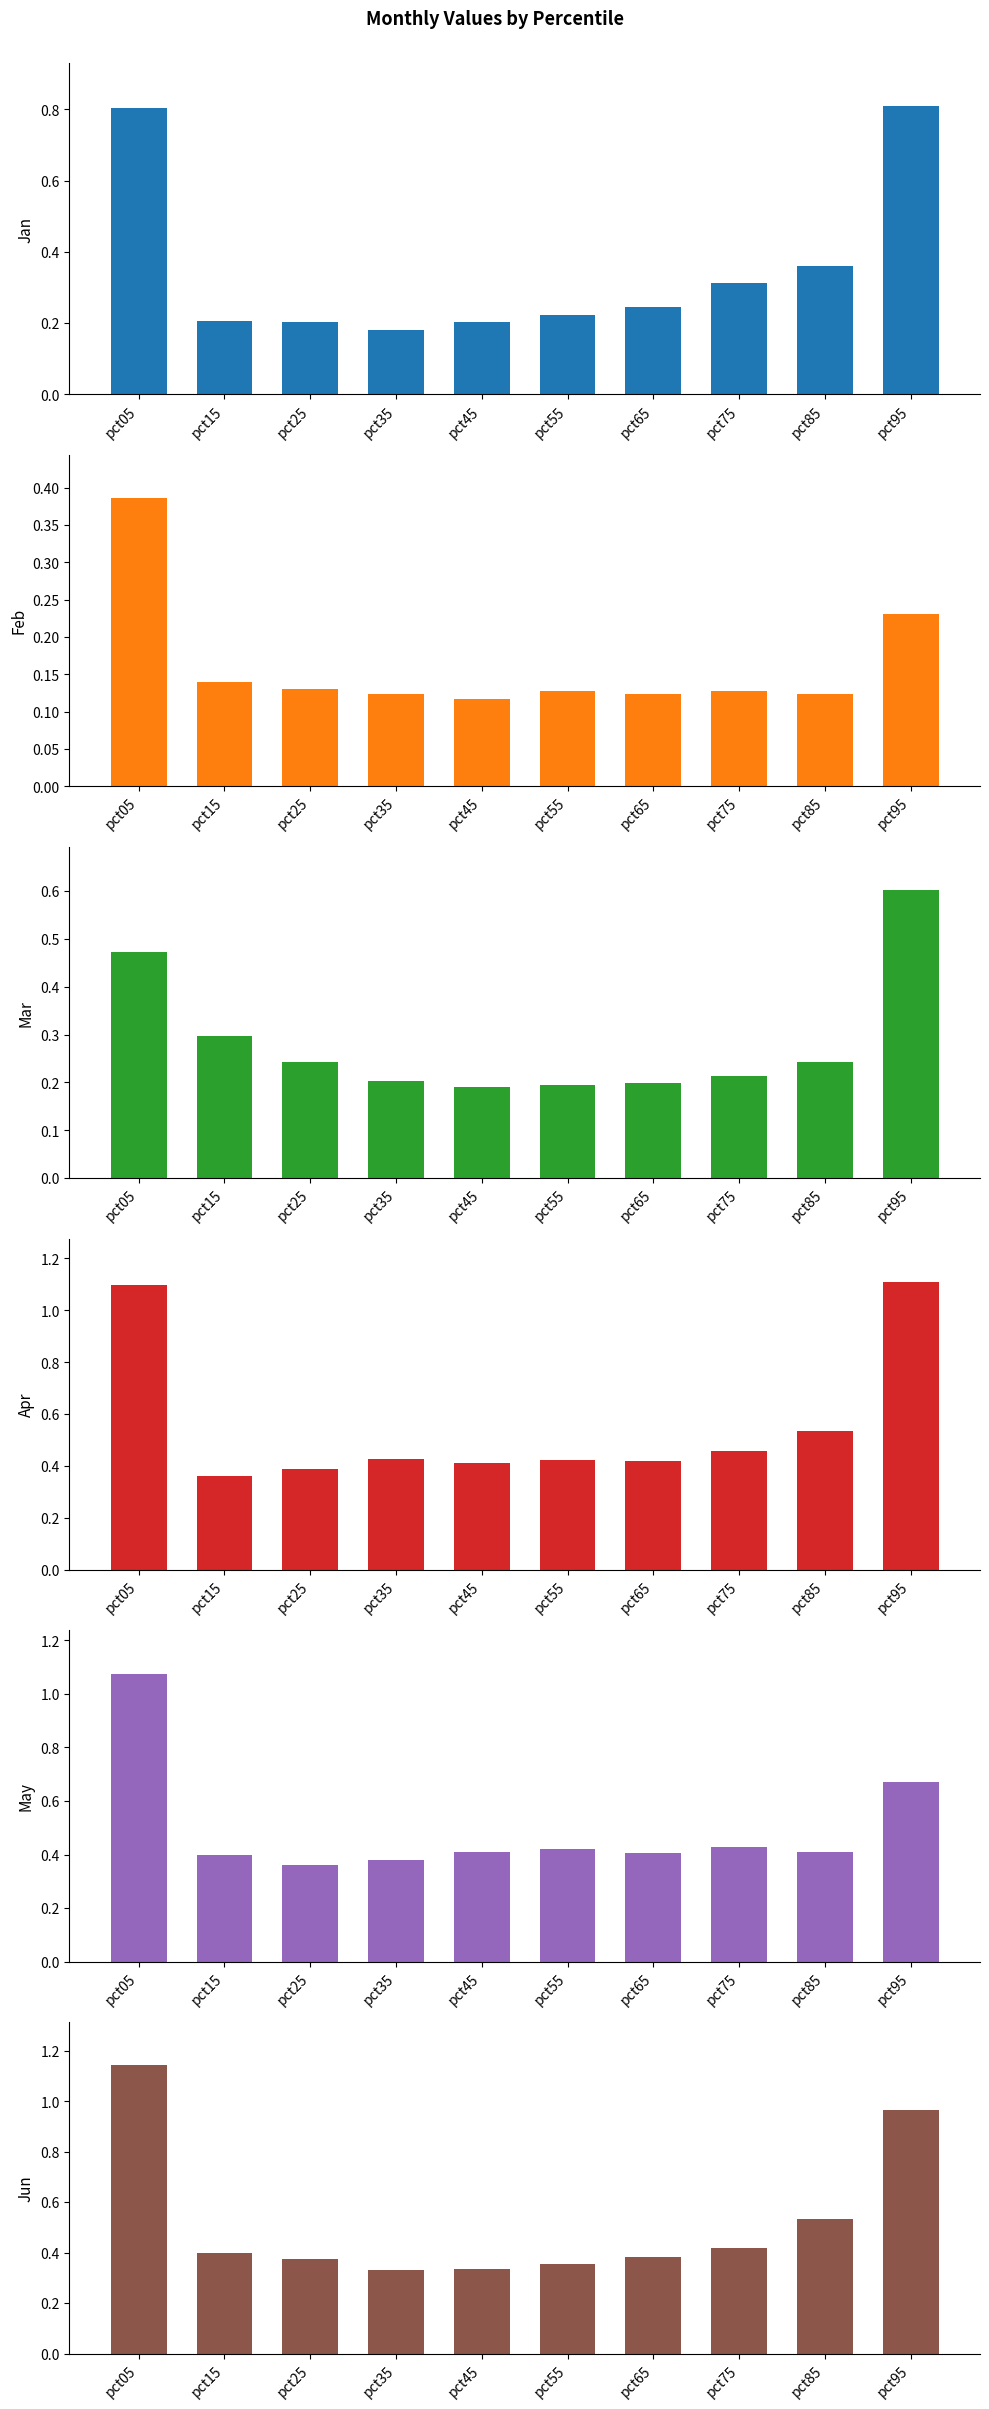

Reading right to left, list all the values displayed in this chart.

Jan: 0.8	0.4	0.3	0.2	0.2	0.2	0.2	0.2	0.2	0.8
Feb: 0.2	0.1	0.1	0.1	0.1	0.1	0.1	0.1	0.1	0.4
Mar: 0.6	0.2	0.2	0.2	0.2	0.2	0.2	0.2	0.3	0.5
Apr: 1.1	0.5	0.5	0.4	0.4	0.4	0.4	0.4	0.4	1.1
May: 0.7	0.4	0.4	0.4	0.4	0.4	0.4	0.4	0.4	1.1
Jun: 1.0	0.5	0.4	0.4	0.4	0.3	0.3	0.4	0.4	1.1